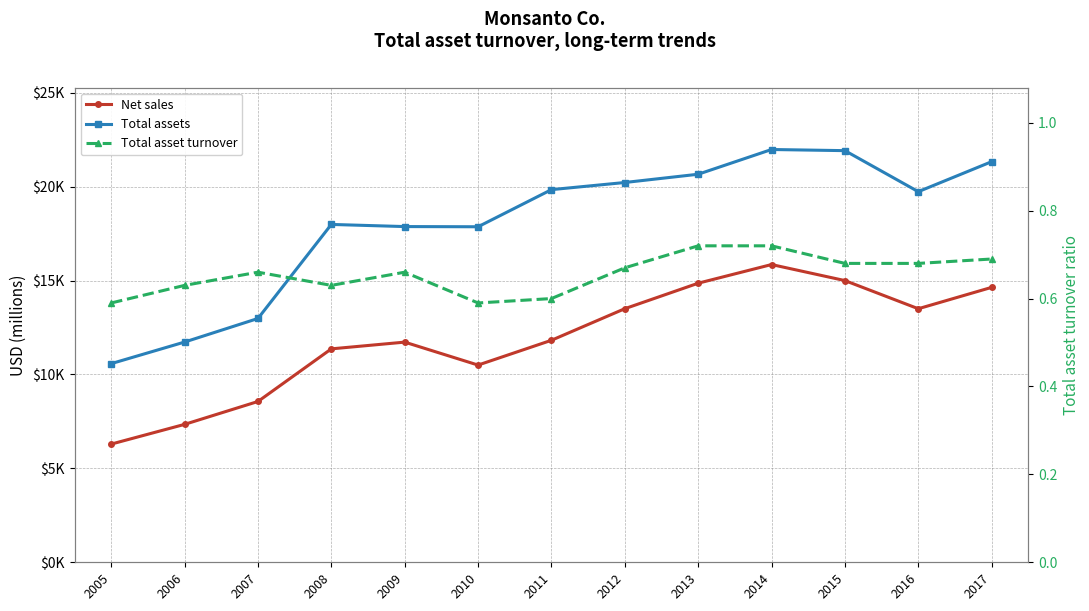

Reading left to right, what are all the values shown in this chart?

Net sales: 6294.0	7344.0	8563.0	11365.0	11724.0	10502.0	11822.0	13504.0	14861.0	15855.0	15001.0	13502.0	14640.0
Total assets: 10579.0	11728.0	12983.0	17991.0	17877.0	17867.0	19844.0	20224.0	20664.0	21981.0	21920.0	19736.0	21333.0
Total asset turnover: 0.6	0.6	0.7	0.6	0.7	0.6	0.6	0.7	0.7	0.7	0.7	0.7	0.7